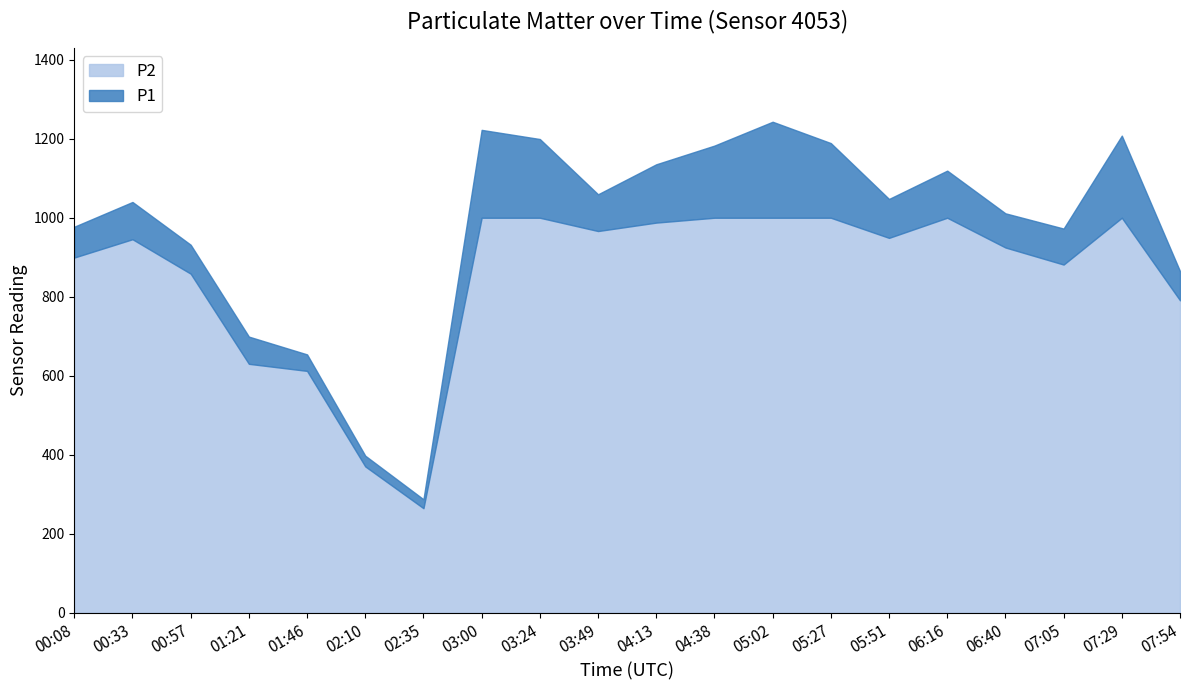

What is the approximate value of P1 at 02:10?

397.4